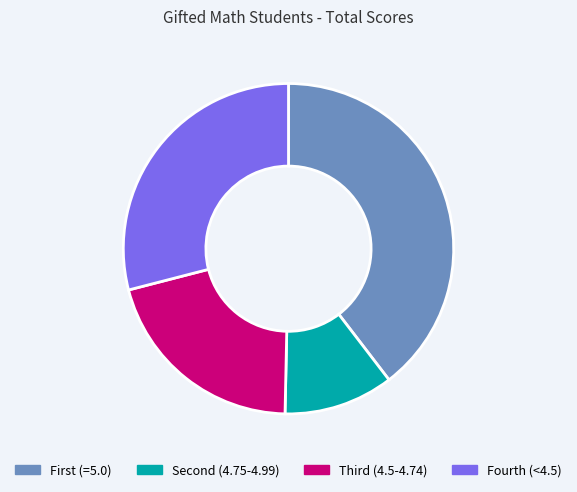

True or false: Fourth (<4.5) accounts for 29% of the total.

True